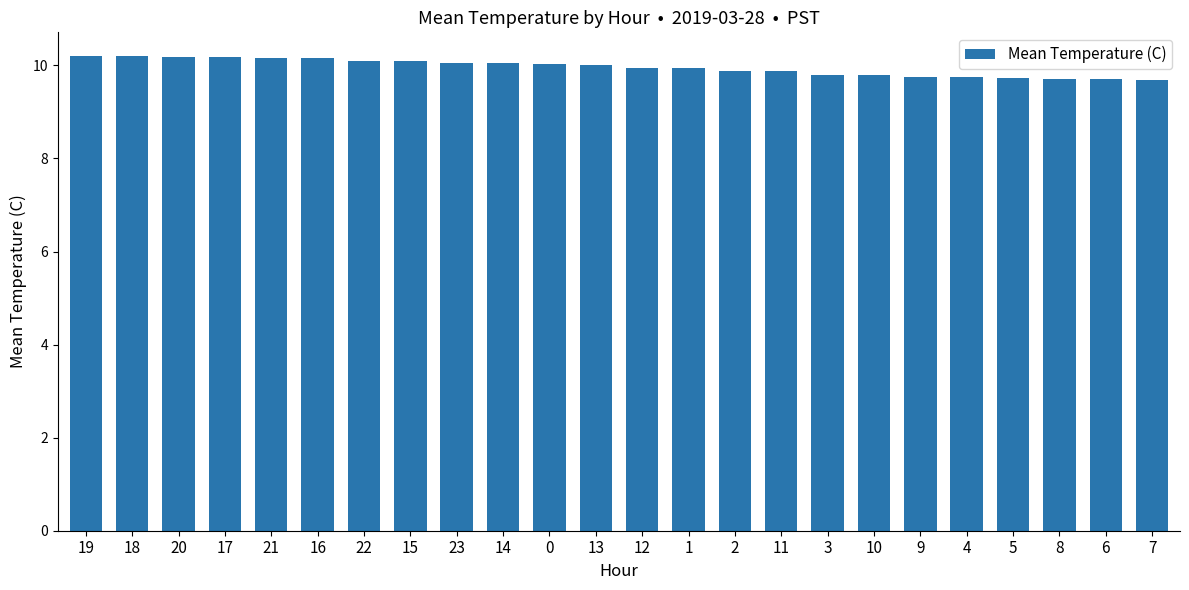

What position from the right is 2?

10